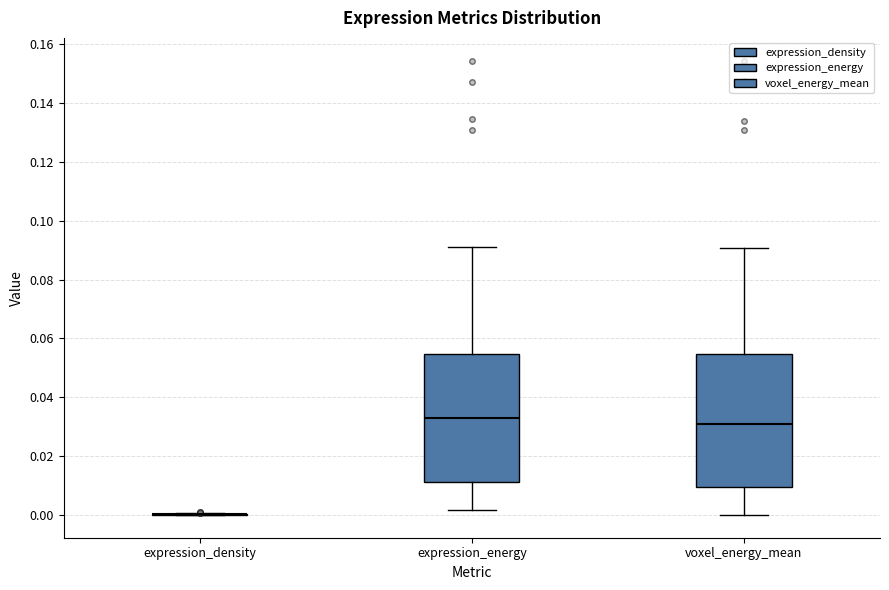

Reading left to right, transcribe this box plot: for each box, give where its median line is, the range the box spans, and where its two whiskers end, as read against the y-axis. The values are not printed on the chart, so give them approximately, as read against the axis.

expression_density: box collapsed to a line at 0.000, whiskers 0.000 to 0.000
expression_energy: median 0.032, box 0.012 to 0.054, whiskers 0.002 to 0.090
voxel_energy_mean: median 0.030, box 0.010 to 0.054, whiskers 0.000 to 0.090